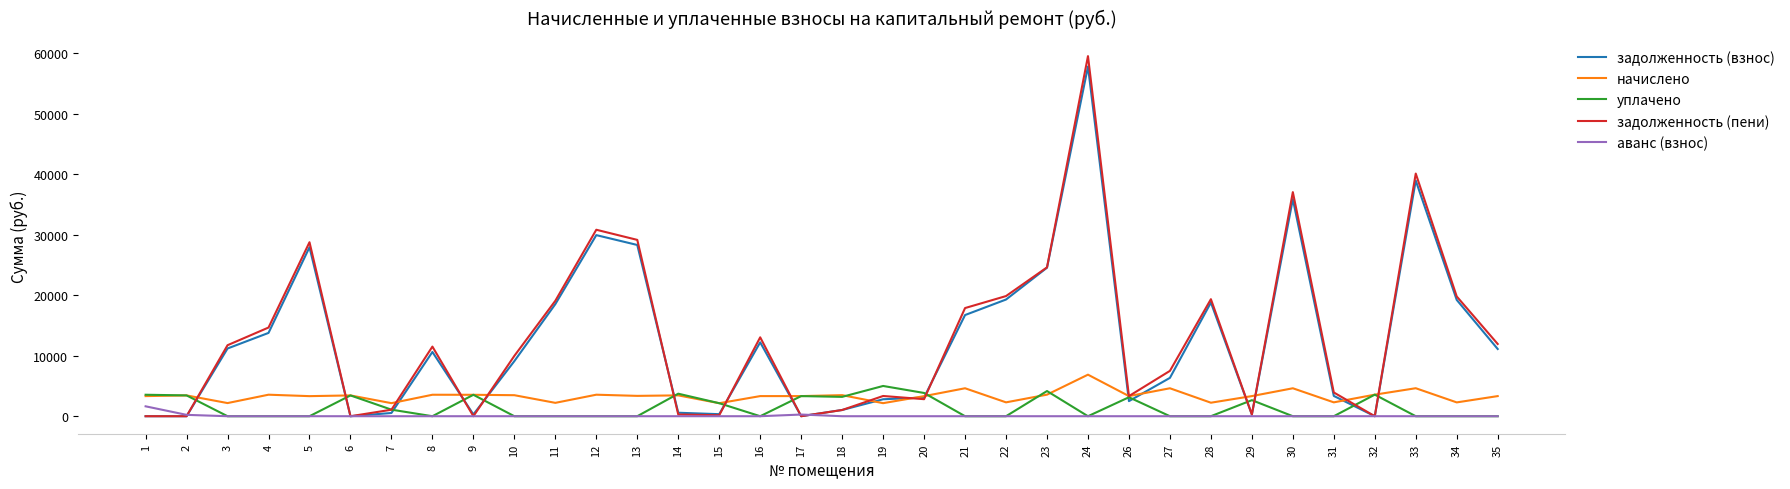

The уплачено series shows 1976.0 at 5. True or false?

False